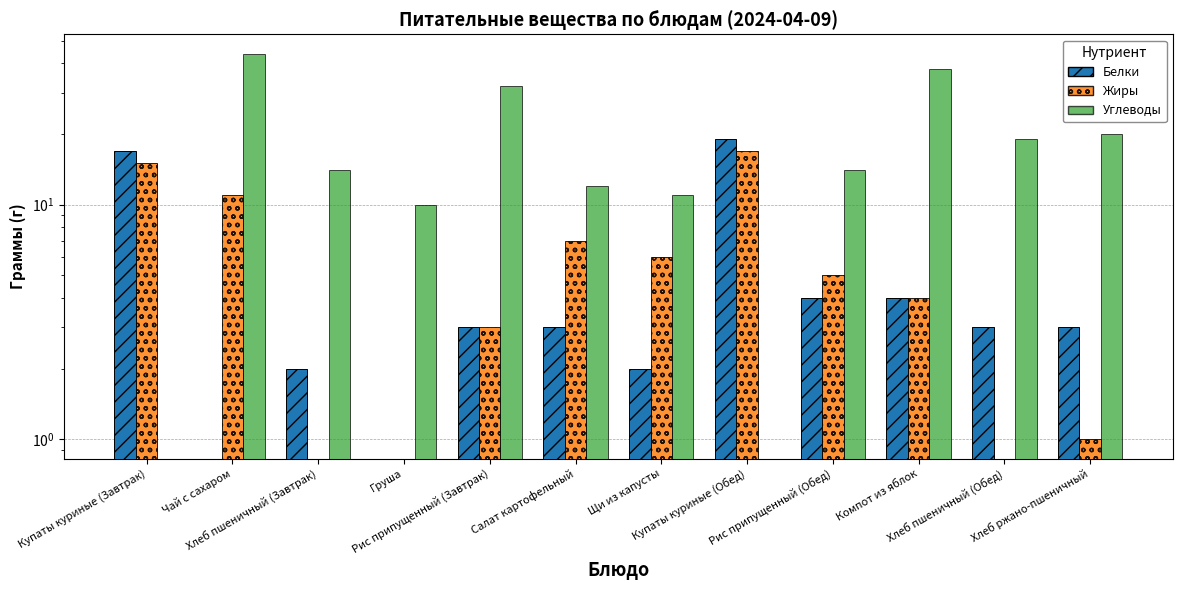

How many series are shown in this chart?

3